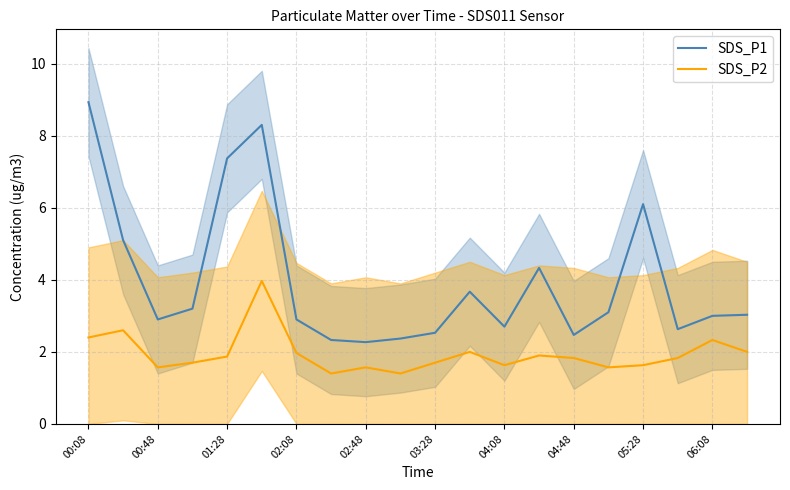

In SDS_P1, how many points are higher than both neighbors (excluding endpoints)?

4